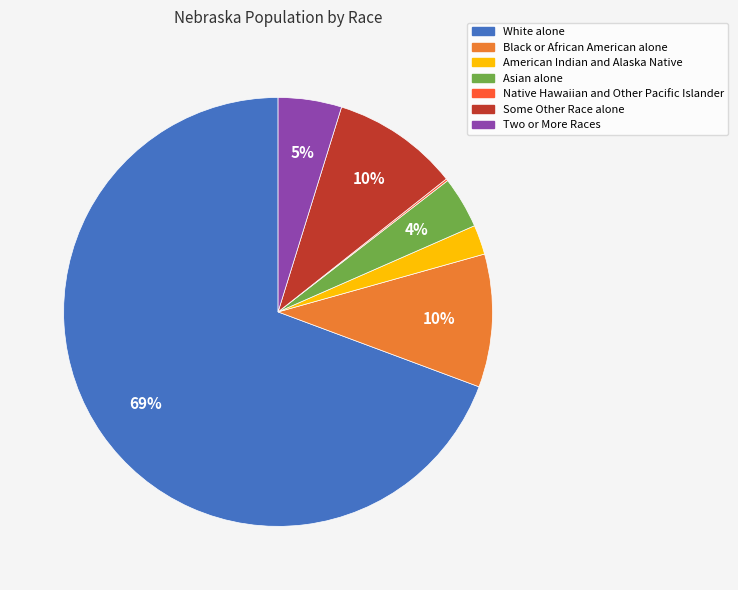

Is there a majority slice in this chart?

Yes